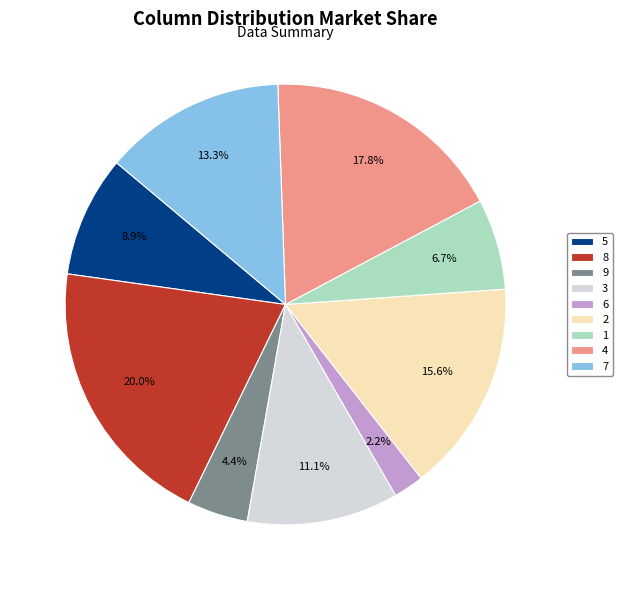

How many slices are in this pie chart?

9